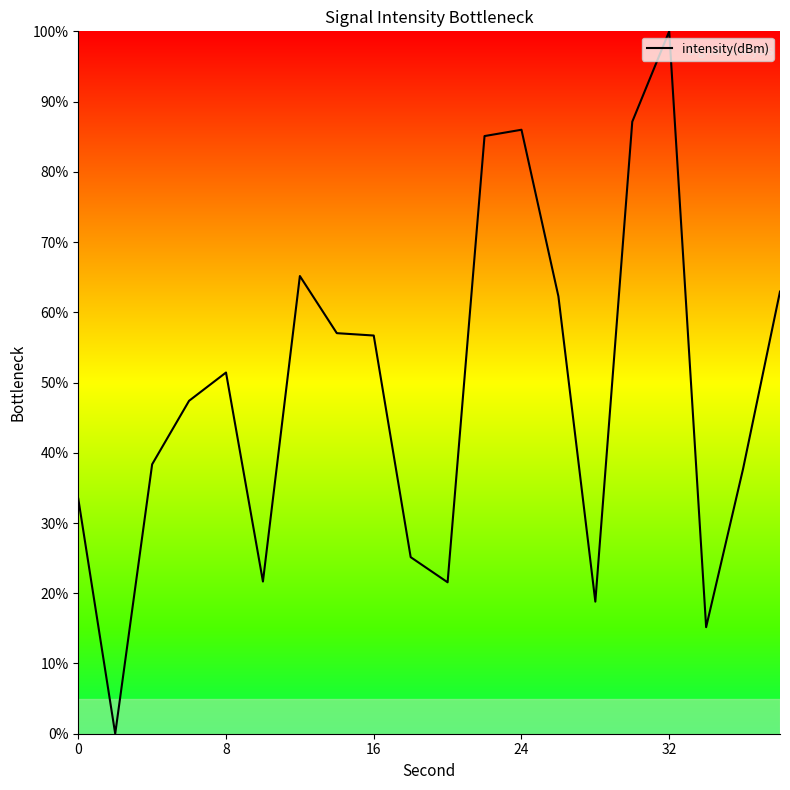

What is the difference between the maximum and minimum values?

100.0